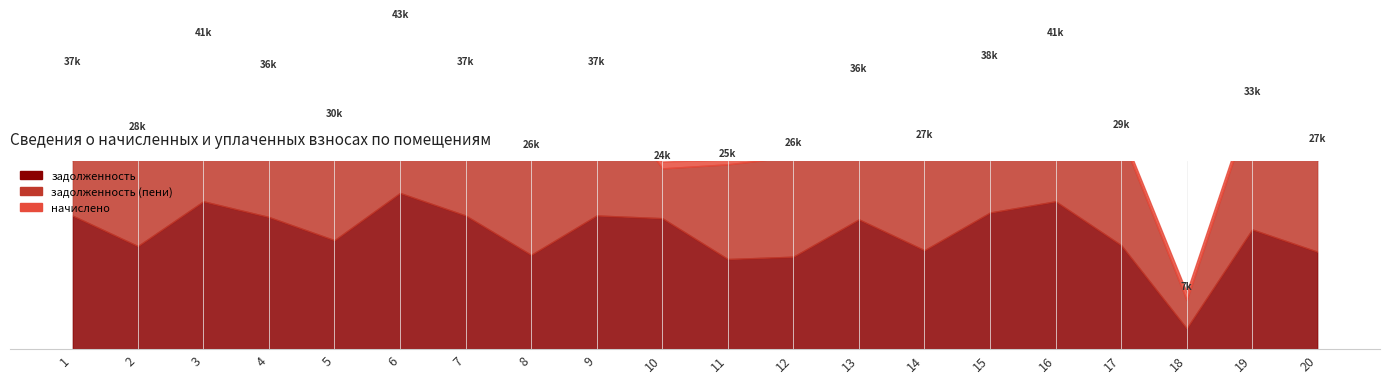

How many data points does each series have?

20